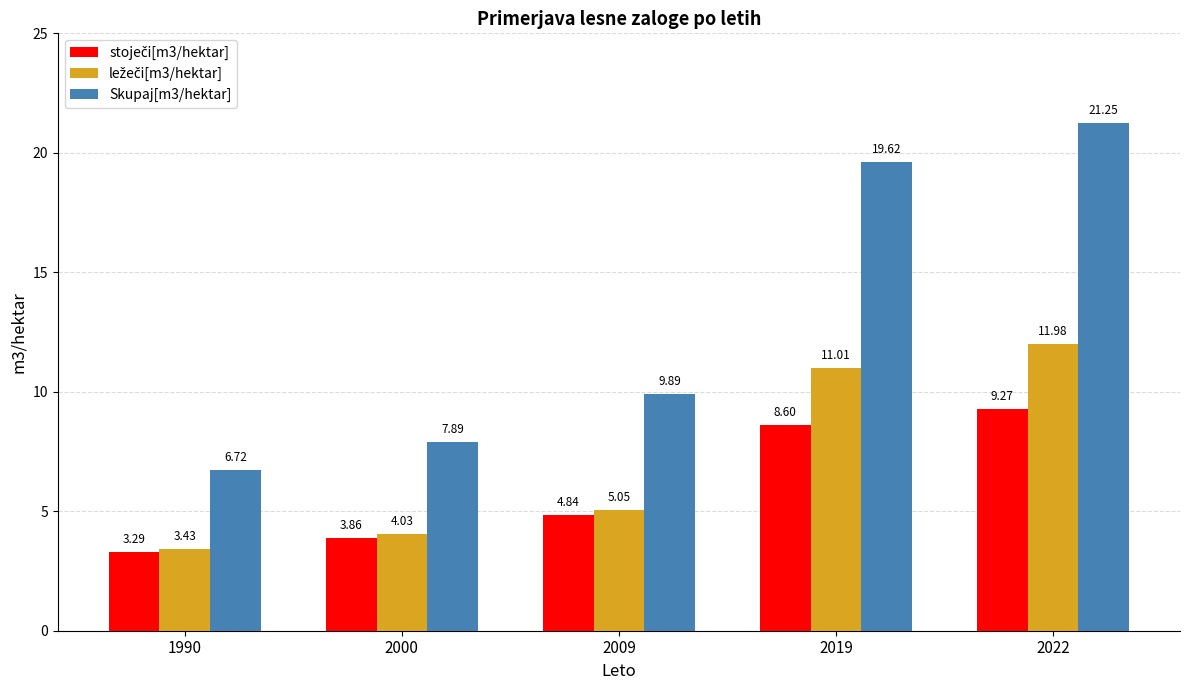

What is the total value across all series at 2009?

19.8